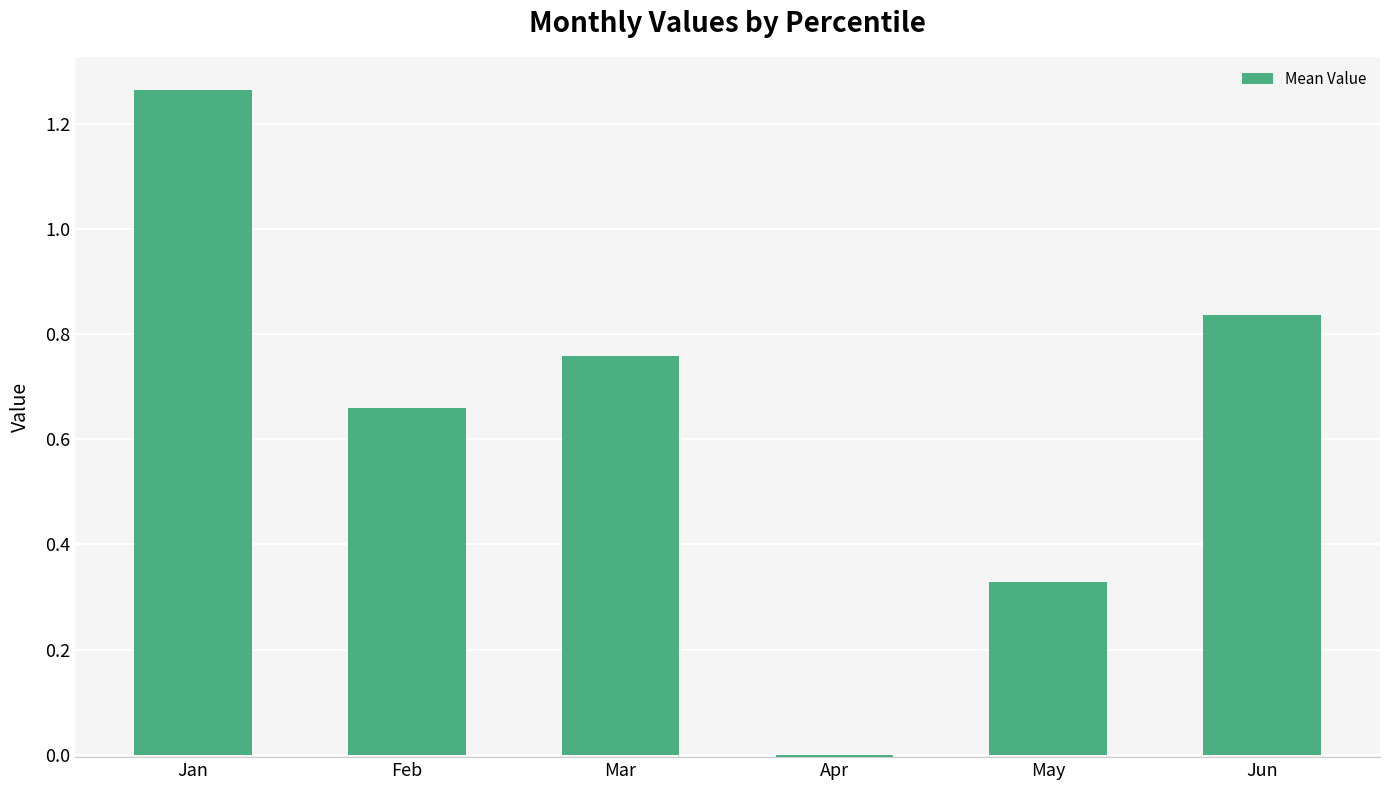

Between Jan and Apr, which is larger?

Jan